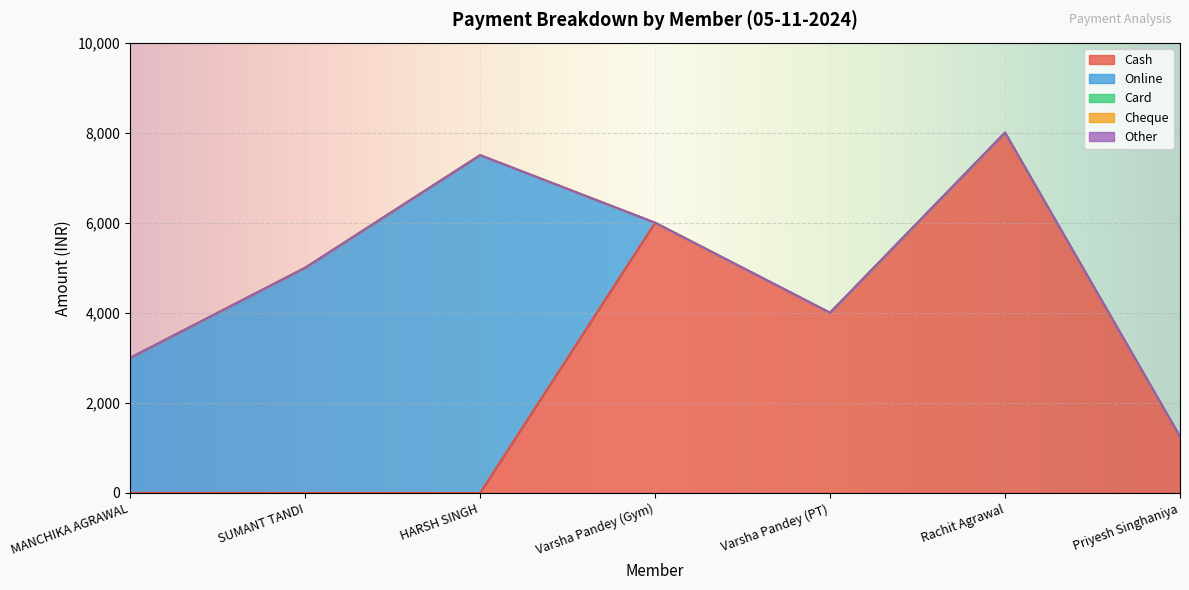

Which label corresponds to the smallest value in the chart?

MANCHIKA AGRAWAL